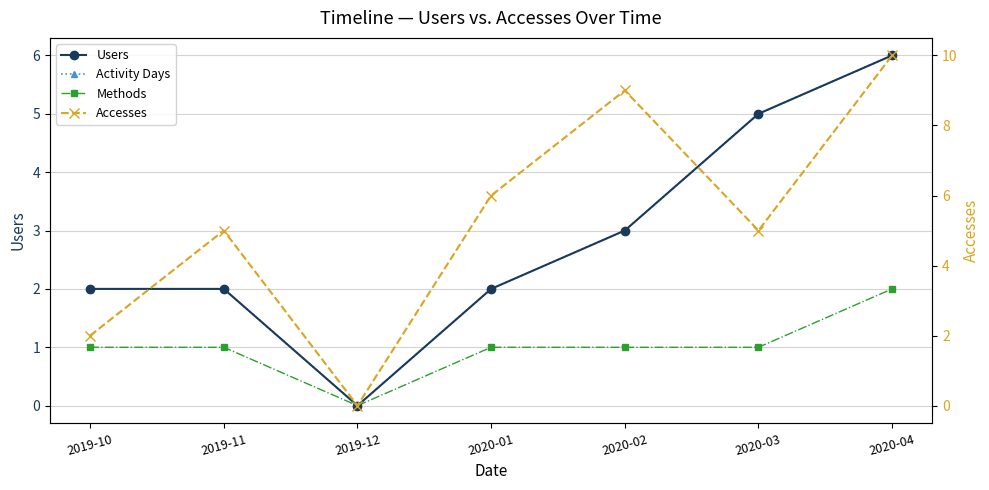

Is it true that Accesses equals 1 at 2020-03?

False